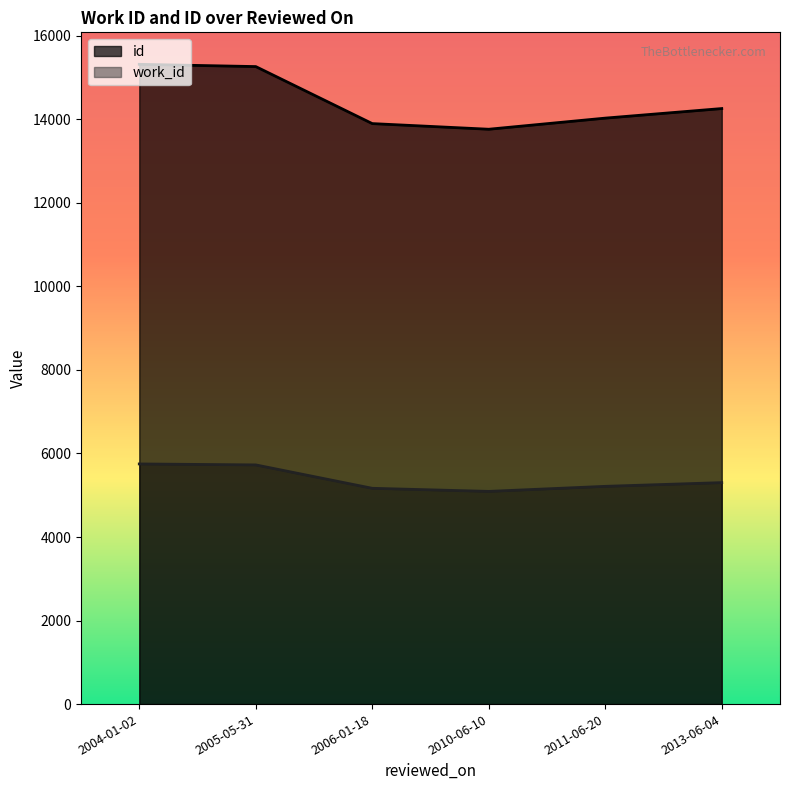

List the series in order of their overall mean, highest first.

id, work_id